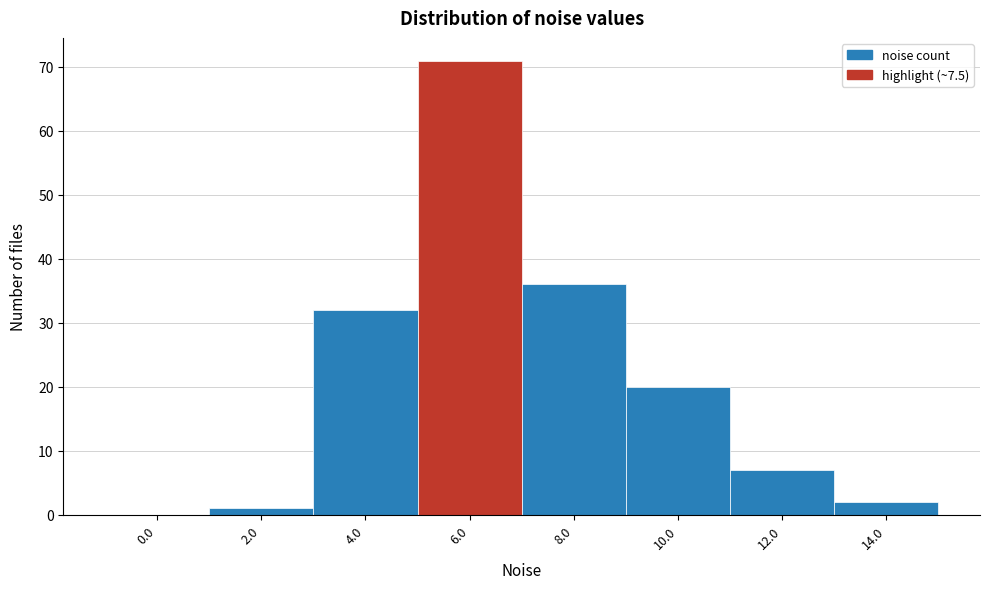

Reading left to right, extract all data points from this chart.

0.0=0	2.0=1	4.0=32	6.0=71	8.0=36	10.0=20	12.0=7	14.0=2